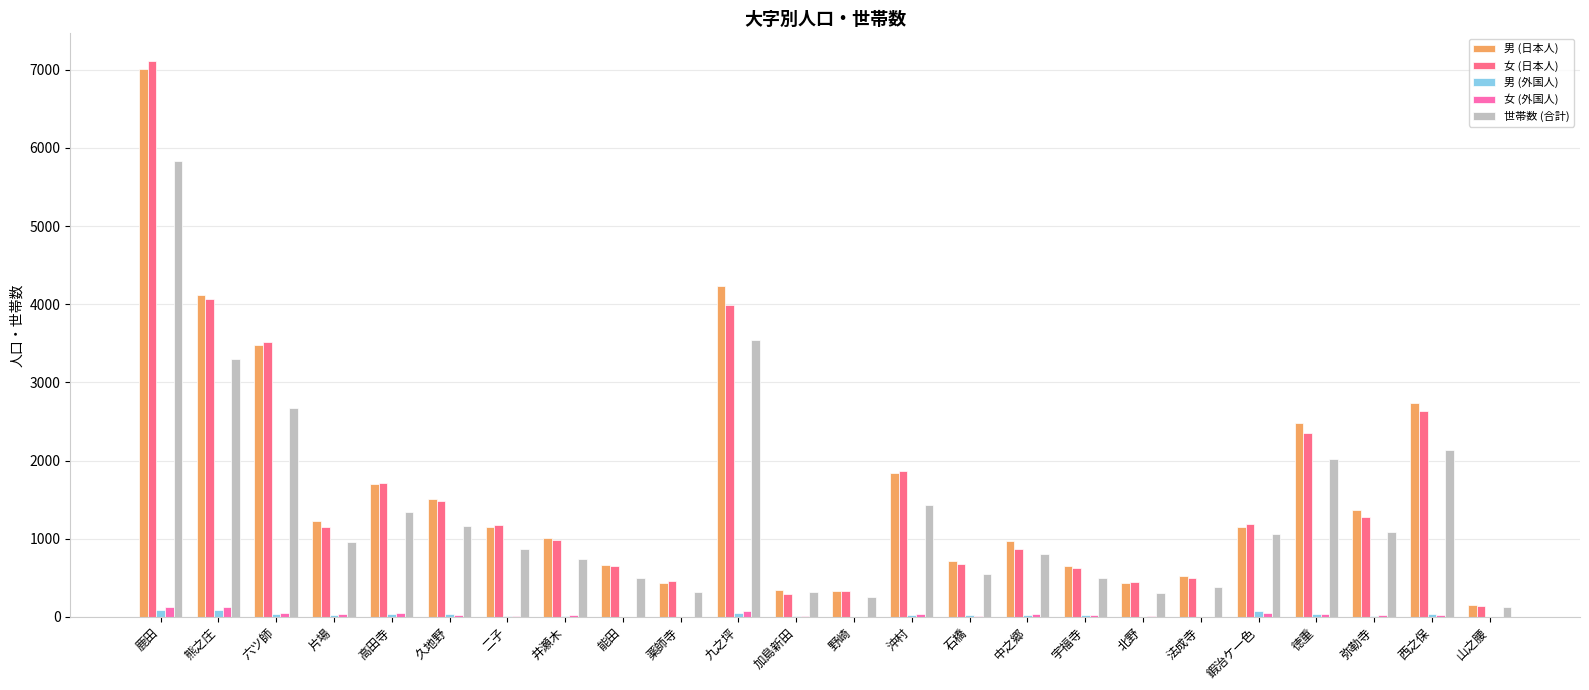

What is the sum of all 女 (外国人) values?

812